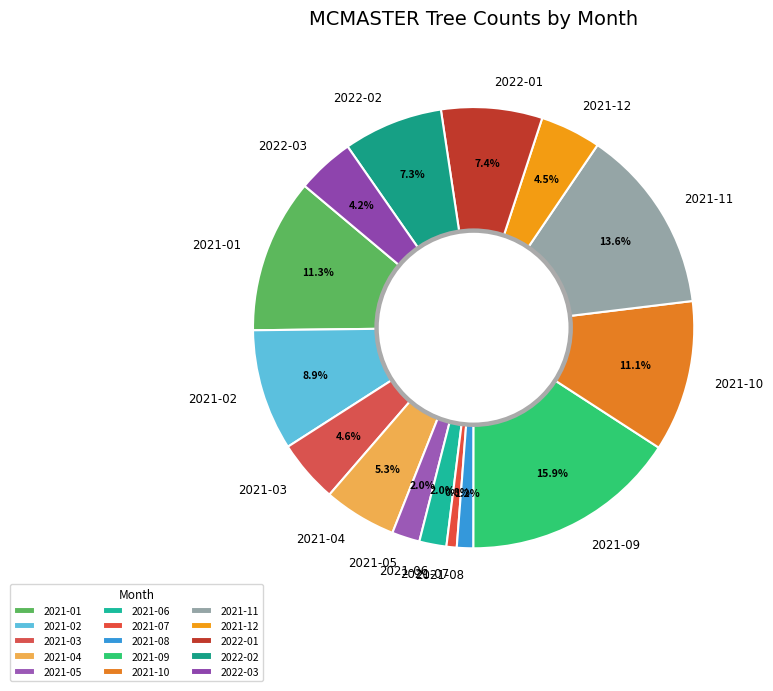

What is the ratio of the value at 2021-02 to the value at 2022-02?

1.2